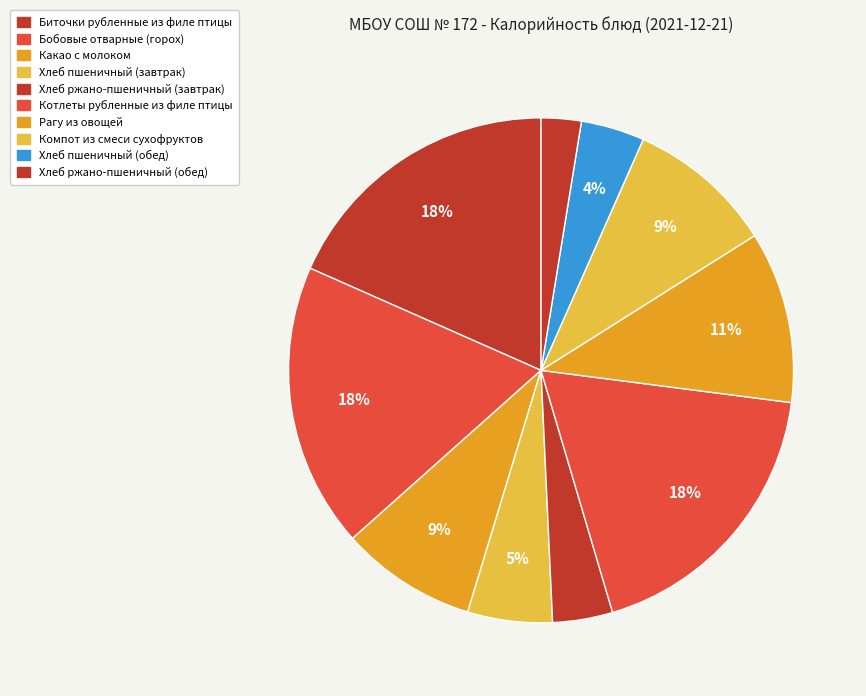

How many segments does this pie chart have?

10